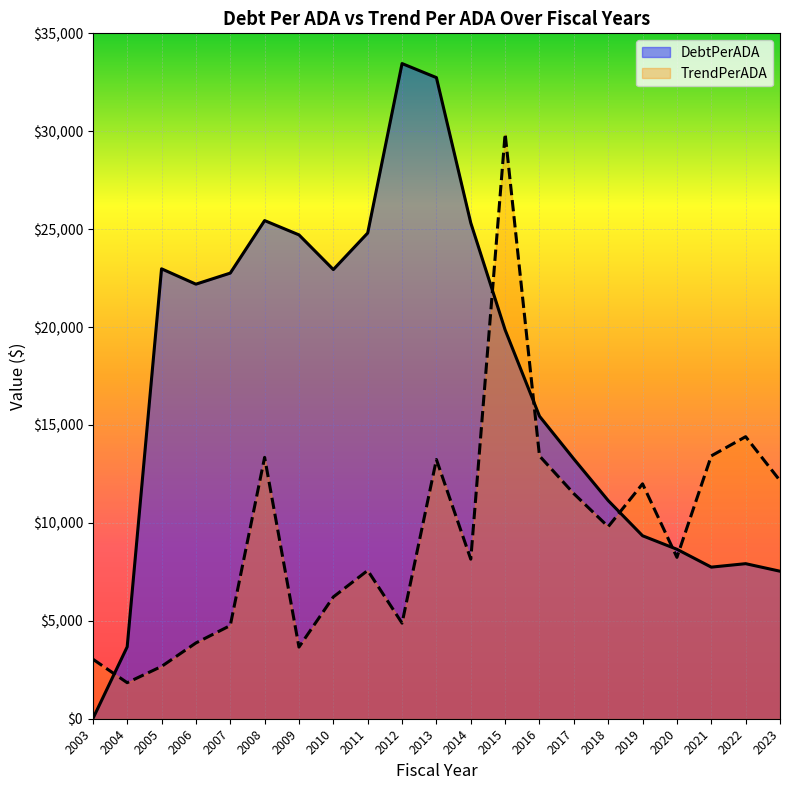

Reading right to left, list all the values displayed in this chart.

DebtPerADA: 2023=7532.9	2022=7918.0	2021=7741.6	2020=8653.4	2019=9343.3	2018=11140.1	2017=13263.6	2016=15448.6	2015=19854.4	2014=25320.3	2013=32739.0	2012=33456.4	2011=24803.2	2010=22937.1	2009=24708.0	2008=25438.0	2007=22756.4	2006=22191.4	2005=22974.7	2004=3670.9	2003=0.0
TrendPerADA: 2023=12158.2	2022=14402.8	2021=13422.0	2020=8242.1	2019=11995.0	2018=9806.7	2017=11492.6	2016=13420.2	2015=29874.8	2014=8147.2	2013=13236.7	2012=4880.9	2011=7571.8	2010=6219.1	2009=3659.1	2008=13345.5	2007=4757.9	2006=3869.3	2005=2669.9	2004=1840.7	2003=3041.9